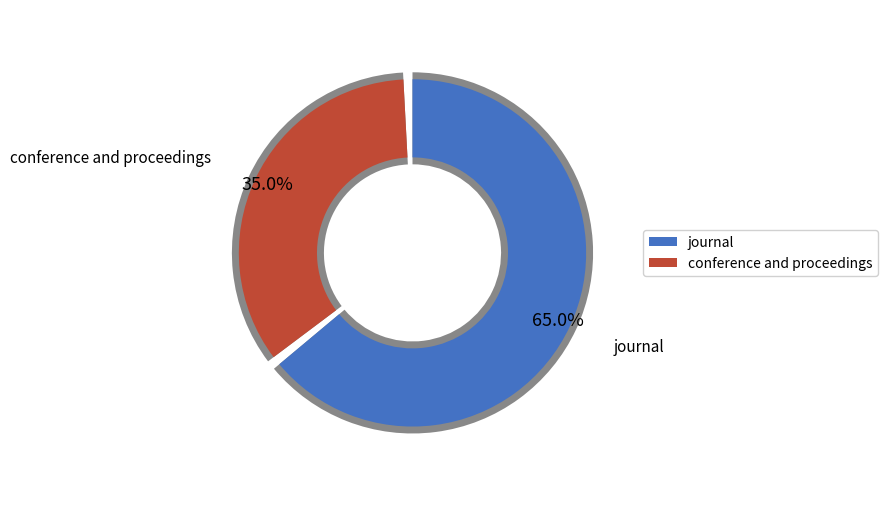

Is there any slice that represents more than half of the pie?

Yes